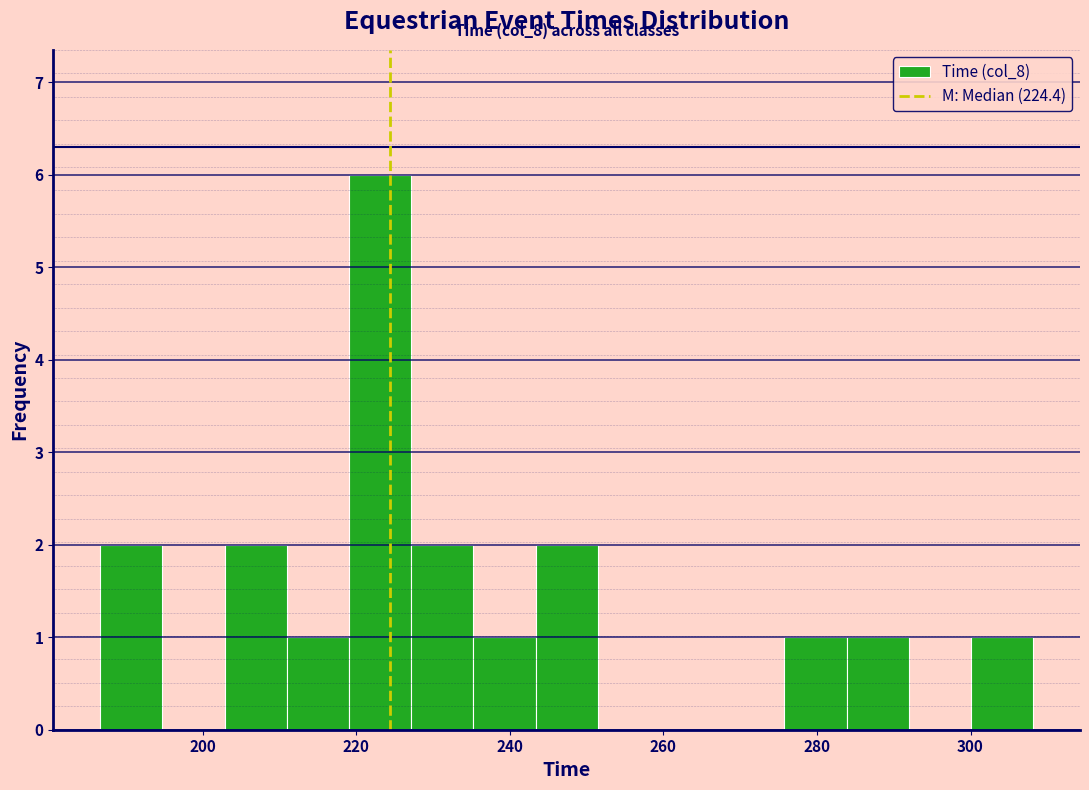

Over which range of the x-axis is the bar tallest?

220 to 228